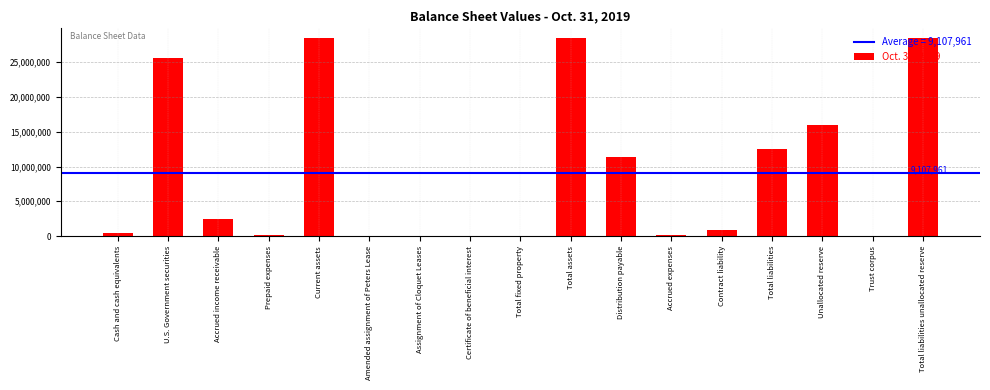

Which has a higher value, Accrued income receivable or Distribution payable?

Distribution payable